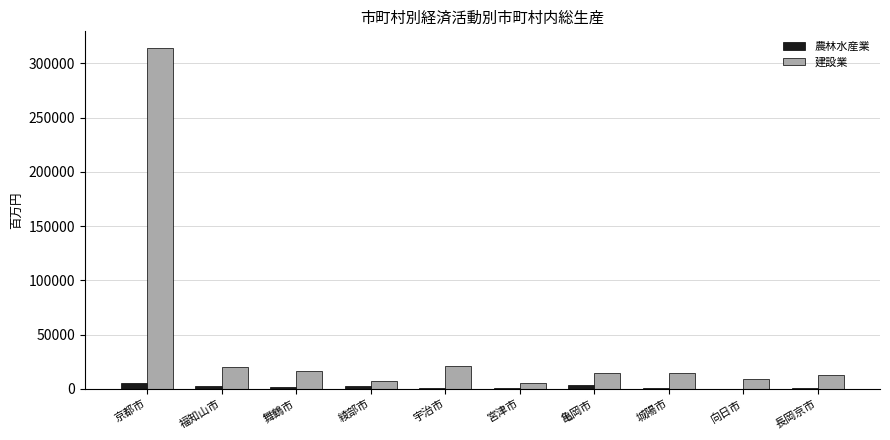

The value of 建設業 at 綾部市 is 6923. True or false?

True